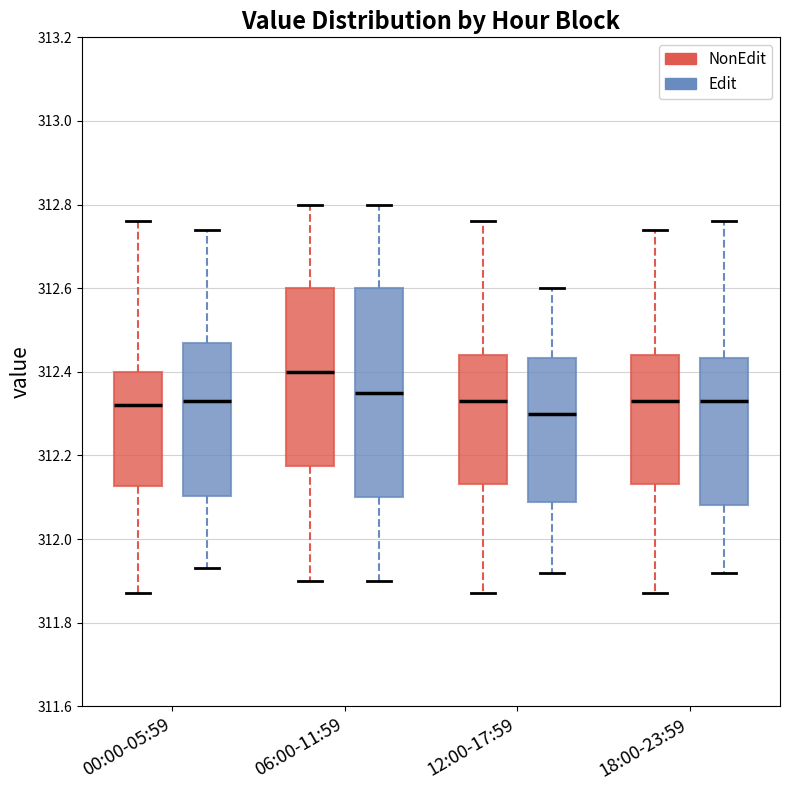

Which box's median line is the lowest?

12:00-17:59 (Edit)